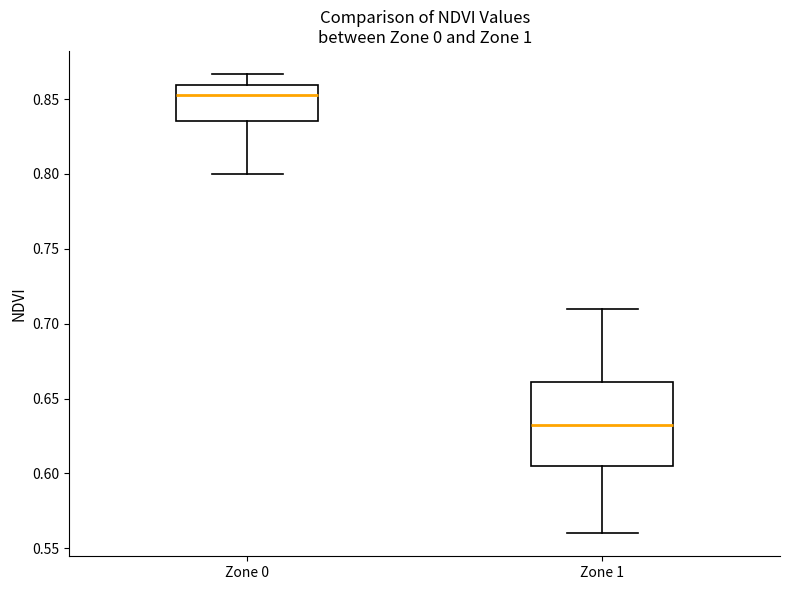

Where does the median line of the box for Zone 0 sit on the y-axis? The values are not printed on the chart, so give them approximately, as read against the axis.

0.855